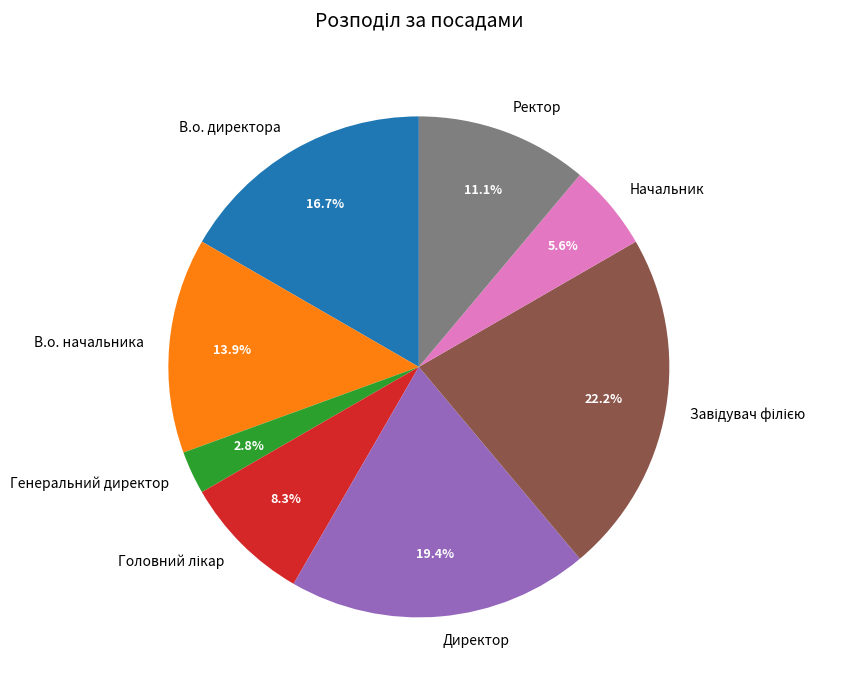

Which has a higher value, Начальник or В.о. начальника?

В.о. начальника